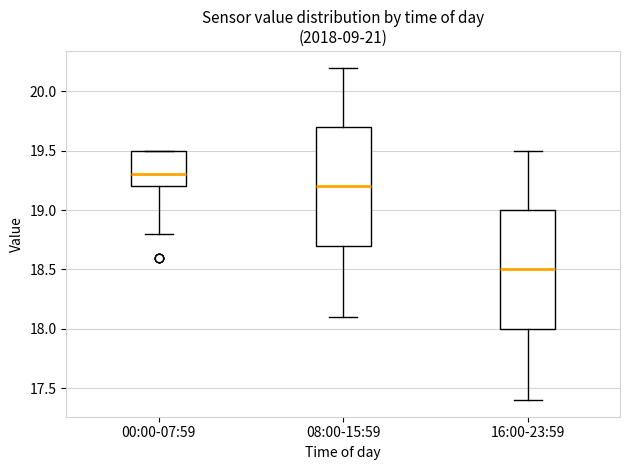

Where does the lower whisker of the box for 00:00-07:59 end on the y-axis? The values are not printed on the chart, so give them approximately, as read against the axis.

18.8